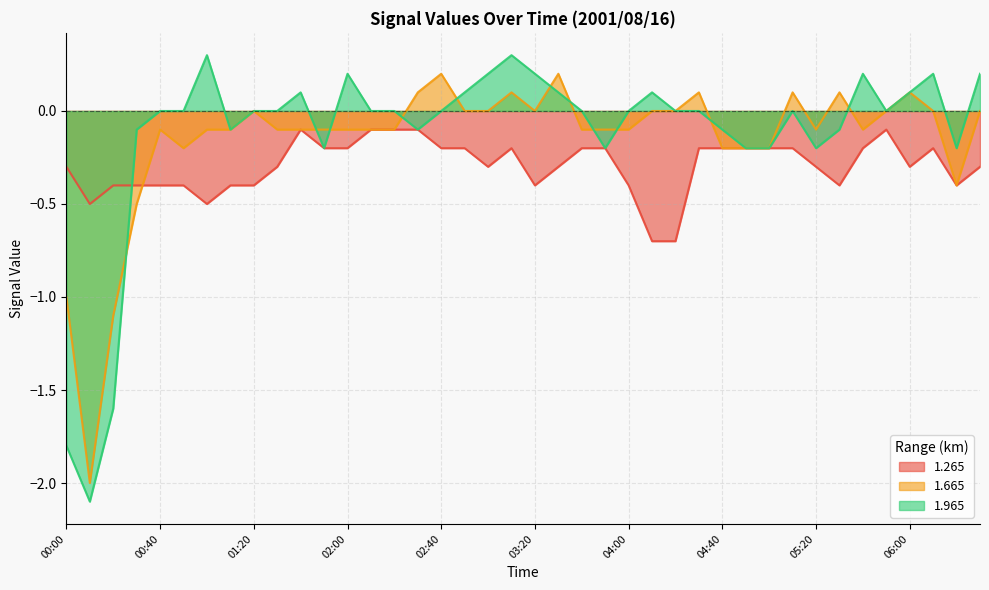

What is the difference between the highest and lowest values at 00:10?

1.6